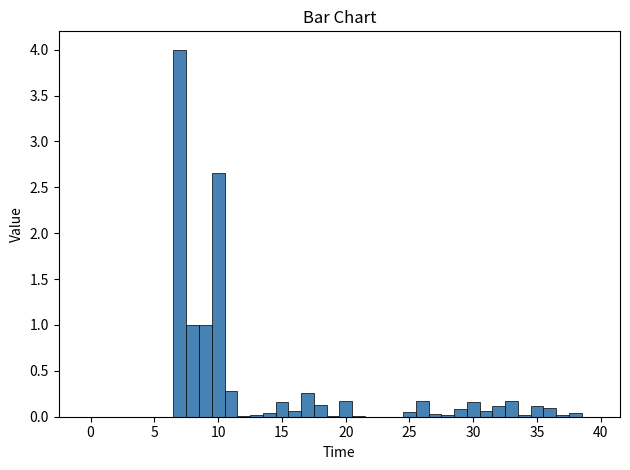

Around what value on the x-axis is the tallest bar? Give the approximate position of its centre, as read against the axis.

7.0